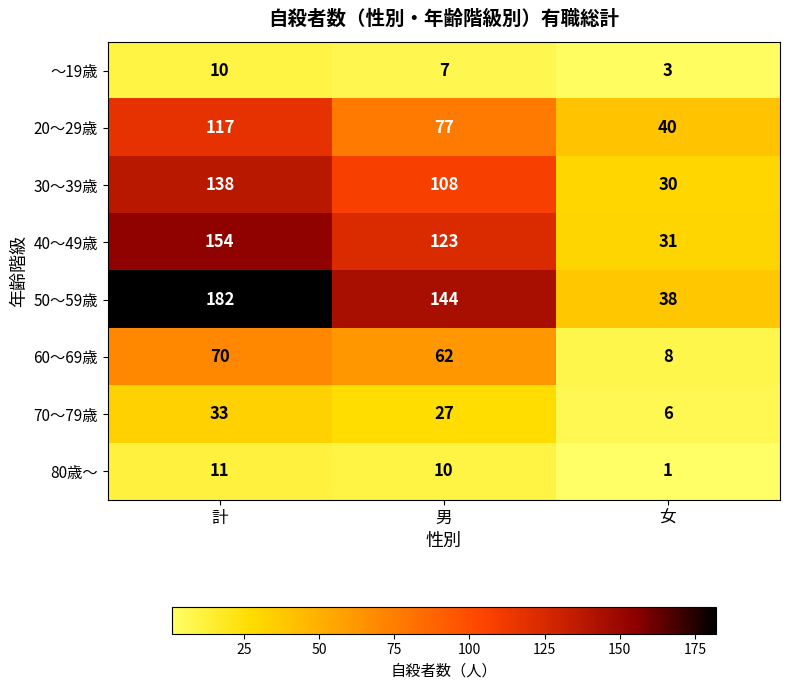

Is the value of ～19歳 at 女 greater than the value of 60～69歳 at 女?

No